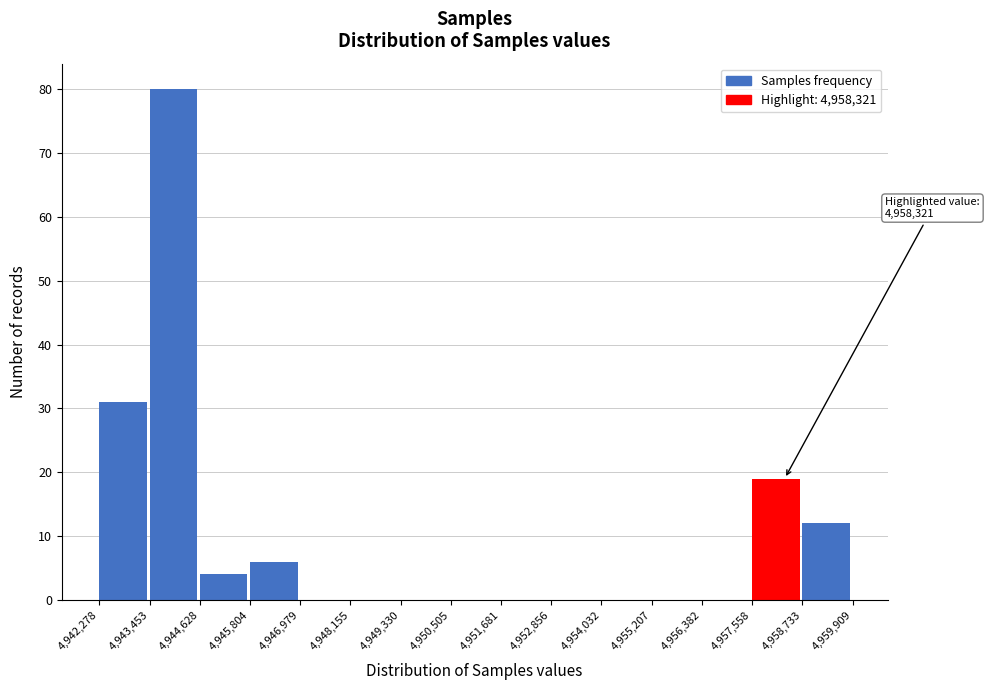

Which range on the x-axis has the tallest bar?

4,943,453 to 4,944,628